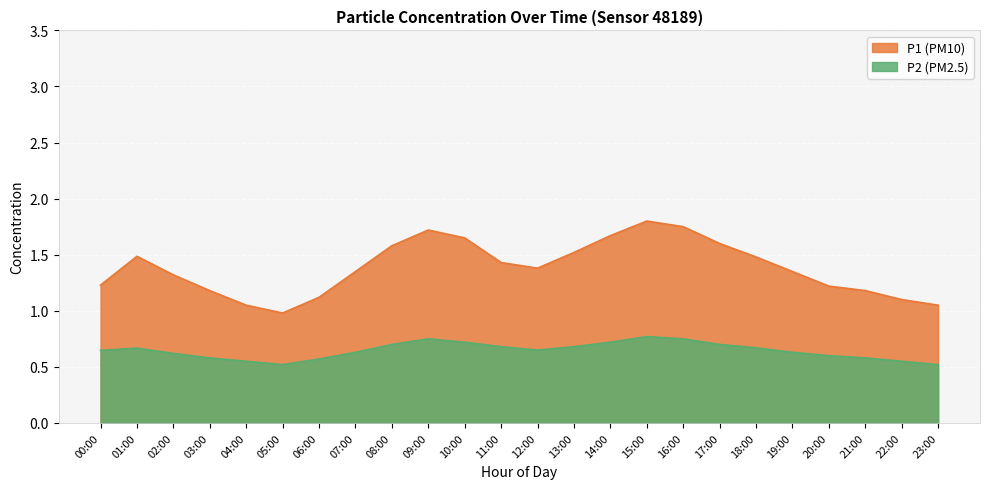

What are all the series names shown in the legend?

P1, P2